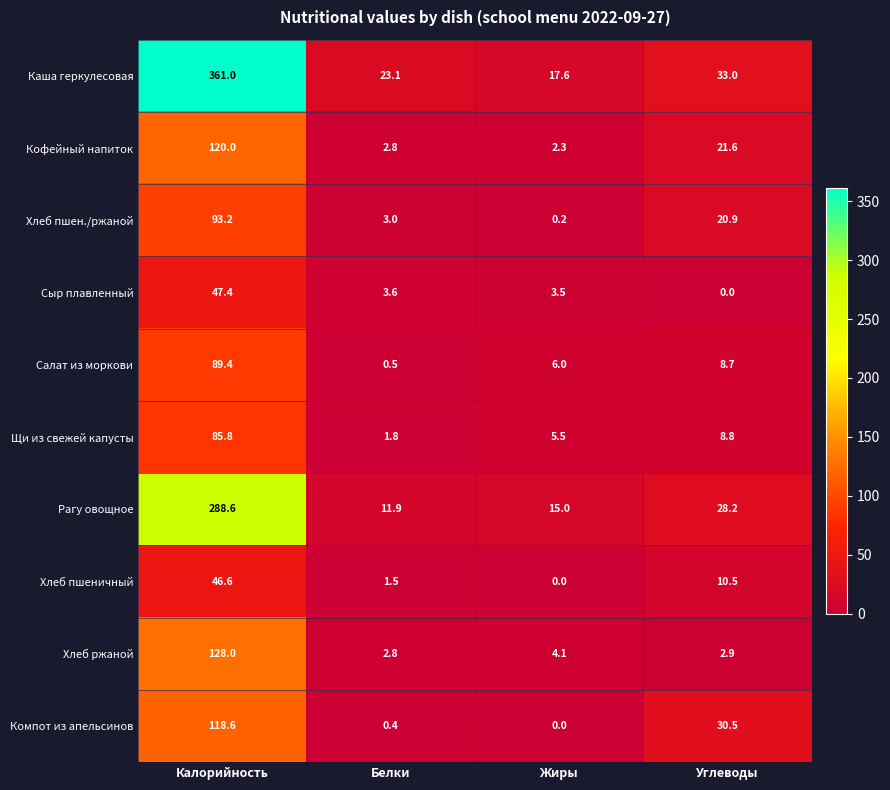

Which series has the largest total across all categories?

Каша геркулесовая